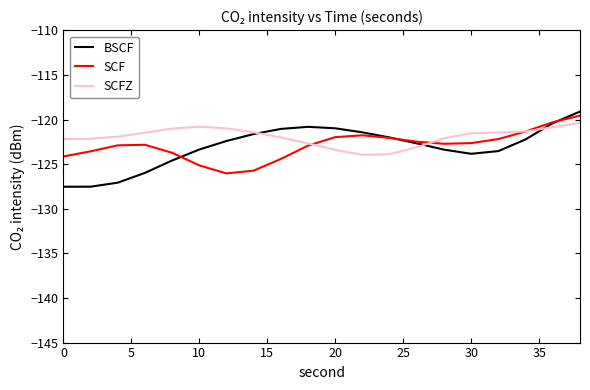

Which series has the widest spread of values?

BSCF